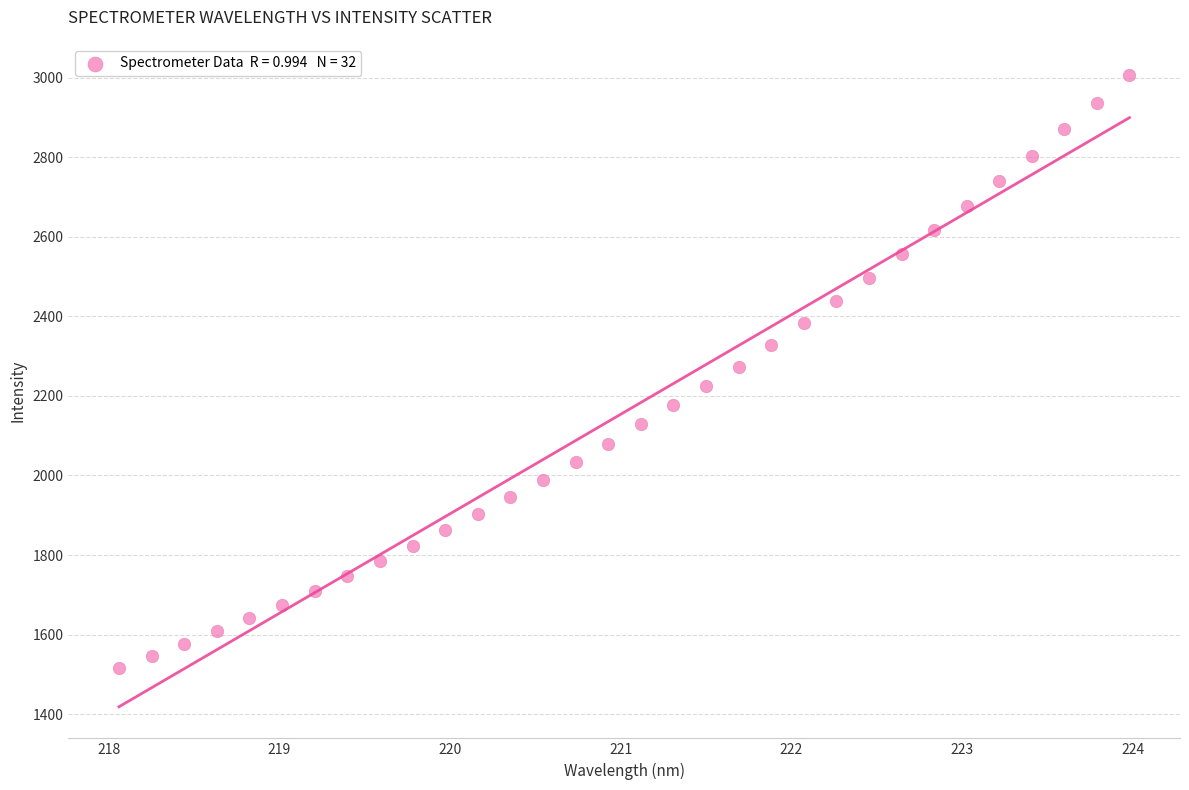

What is the range of Y values (max minus min)?

1489.1